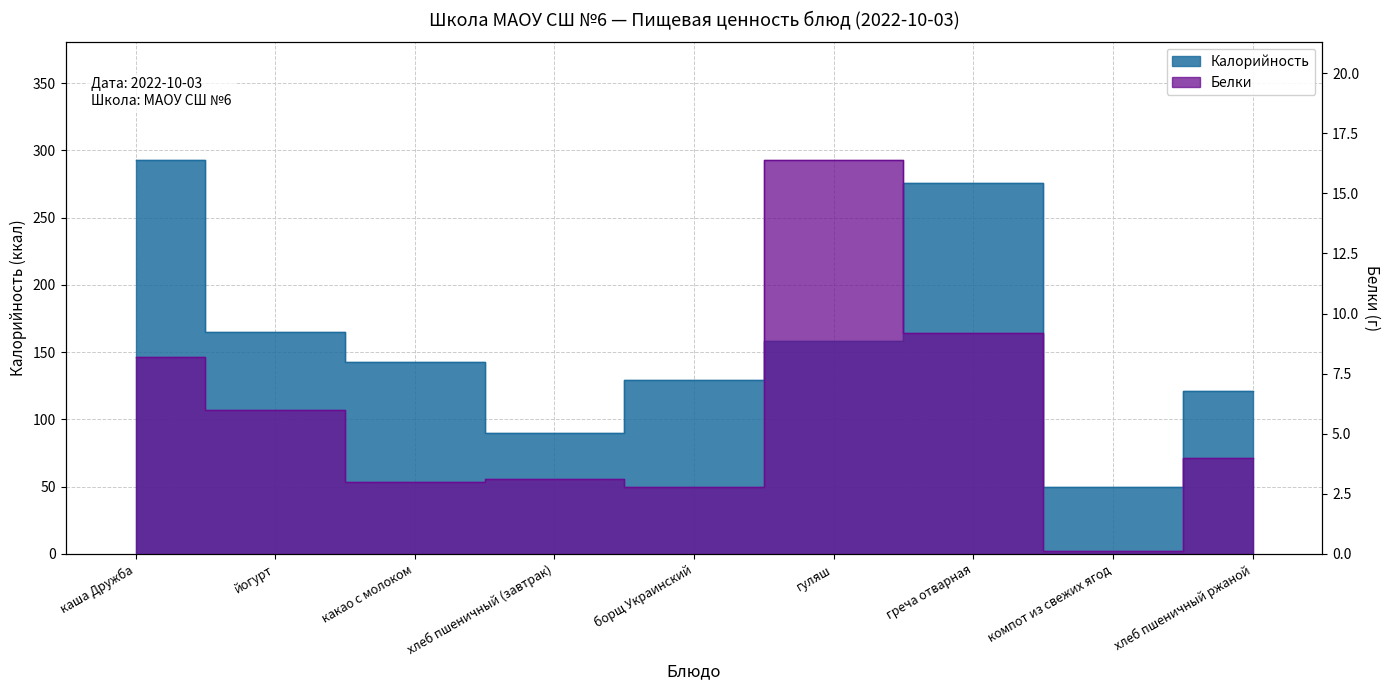

True or false: Белки and Калорийность intersect in this chart.

False